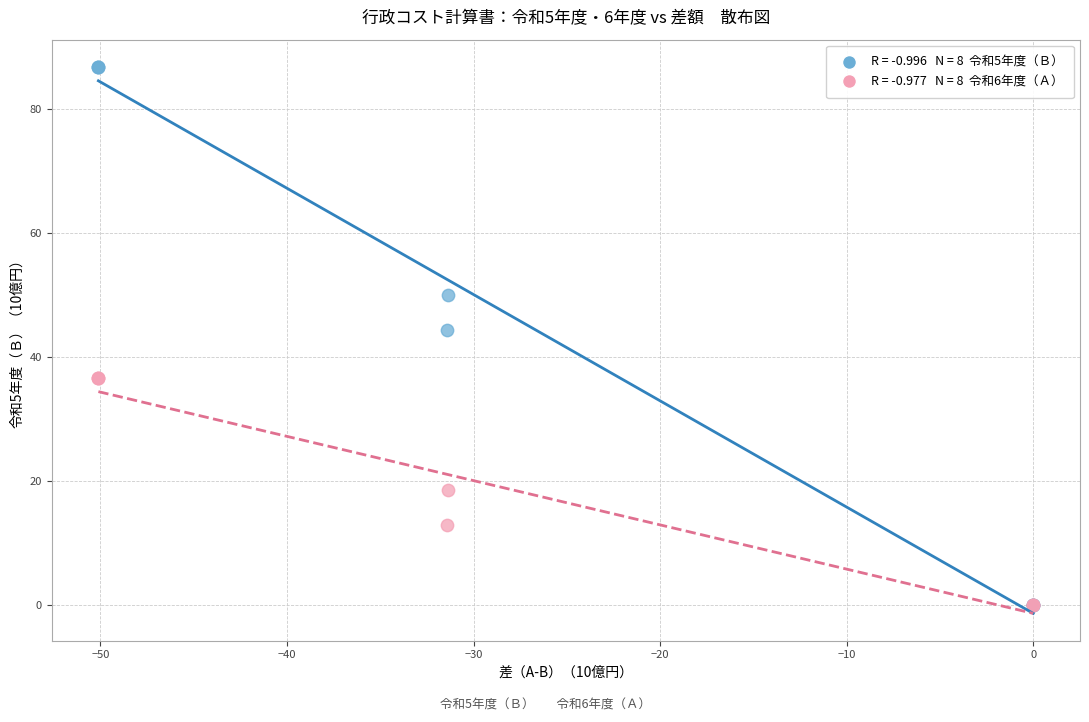

Across all series, what Y value is closest to 43?

44.3